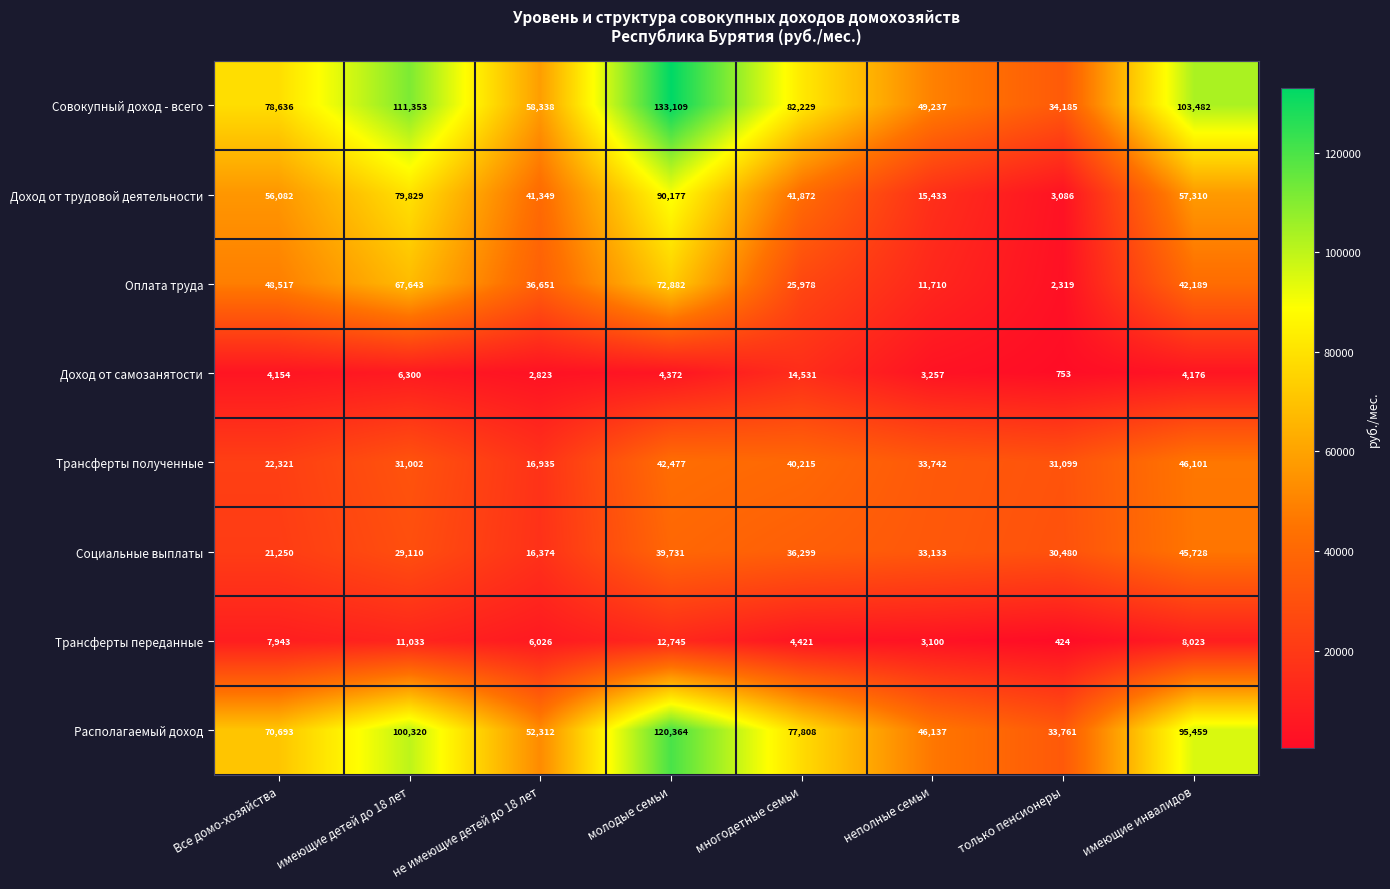

Which category has the highest value across all series?

молодые семьи